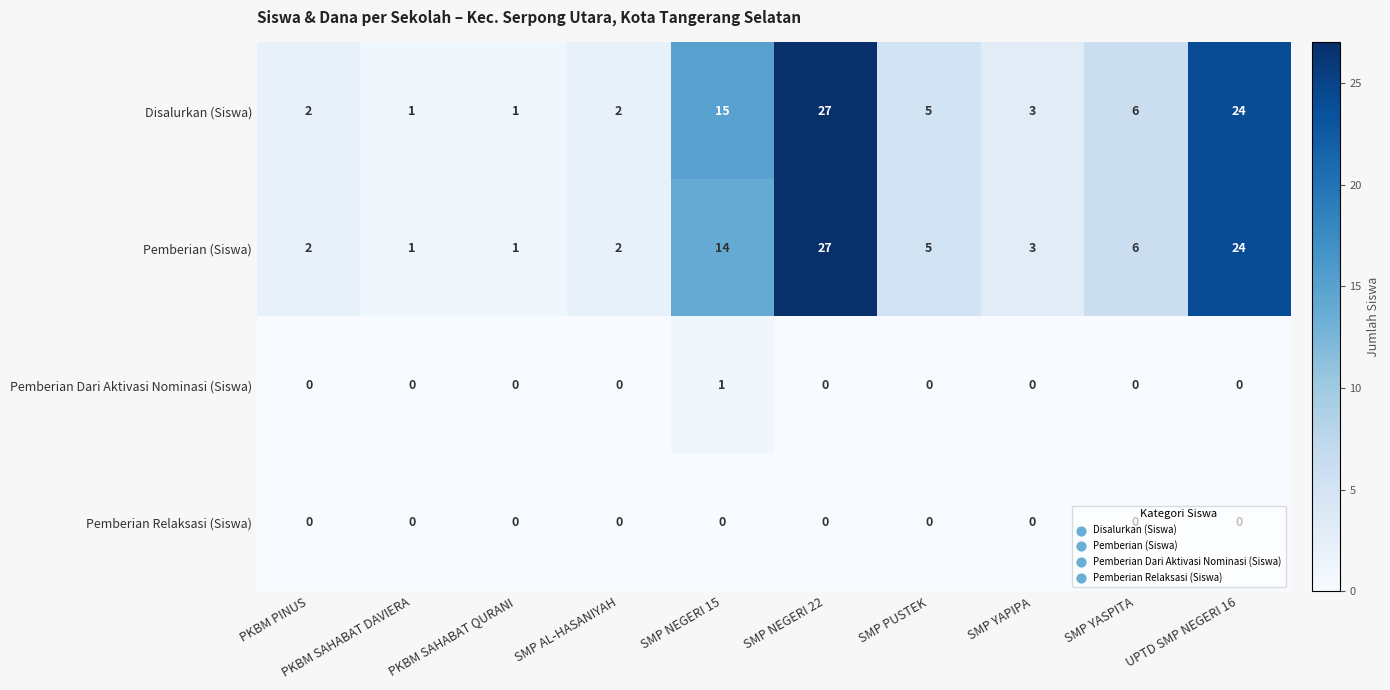

Which series has the largest total across all categories?

Disalurkan (Siswa)